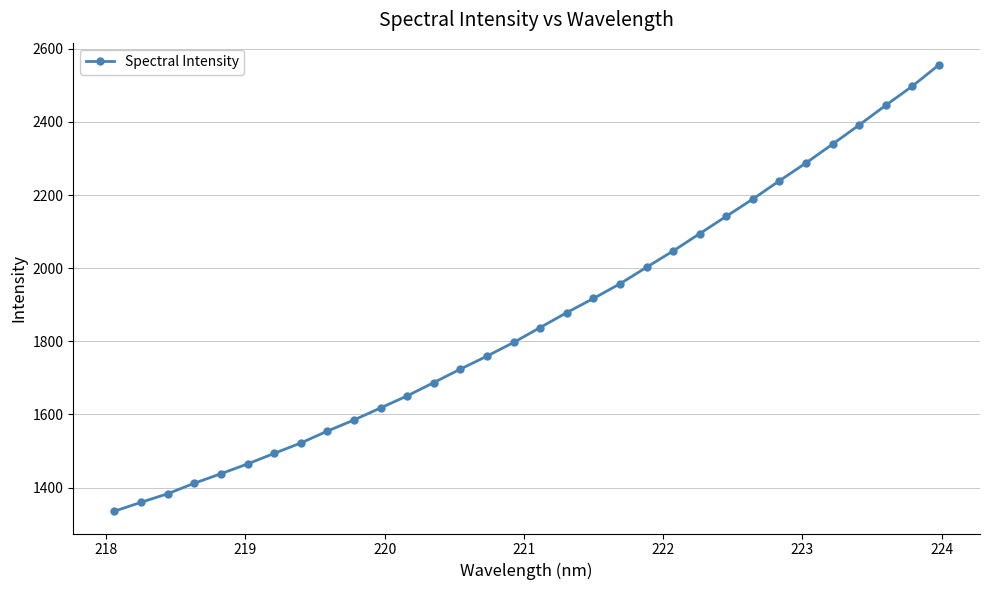

True or false: there are more than 2 points higher than both neighbors.

False